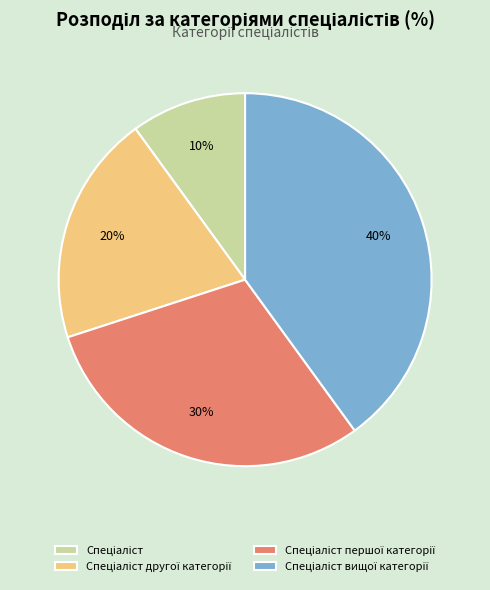

Is there a majority slice in this chart?

No